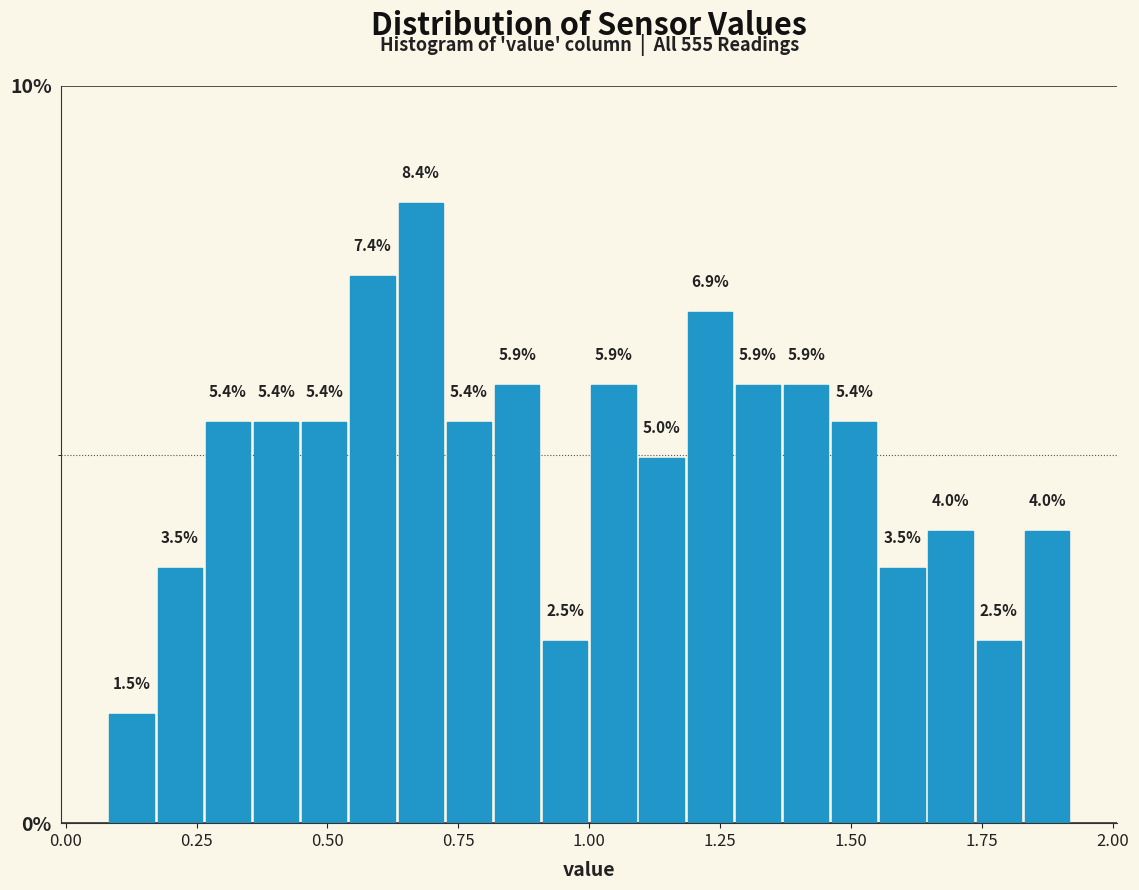

Read against the x-axis, roughly where is the centre of the tallest bar?

0.70